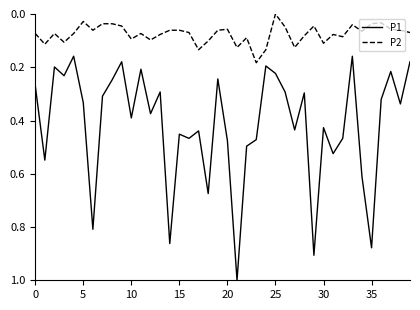

Which series has the largest total across all categories?

P1